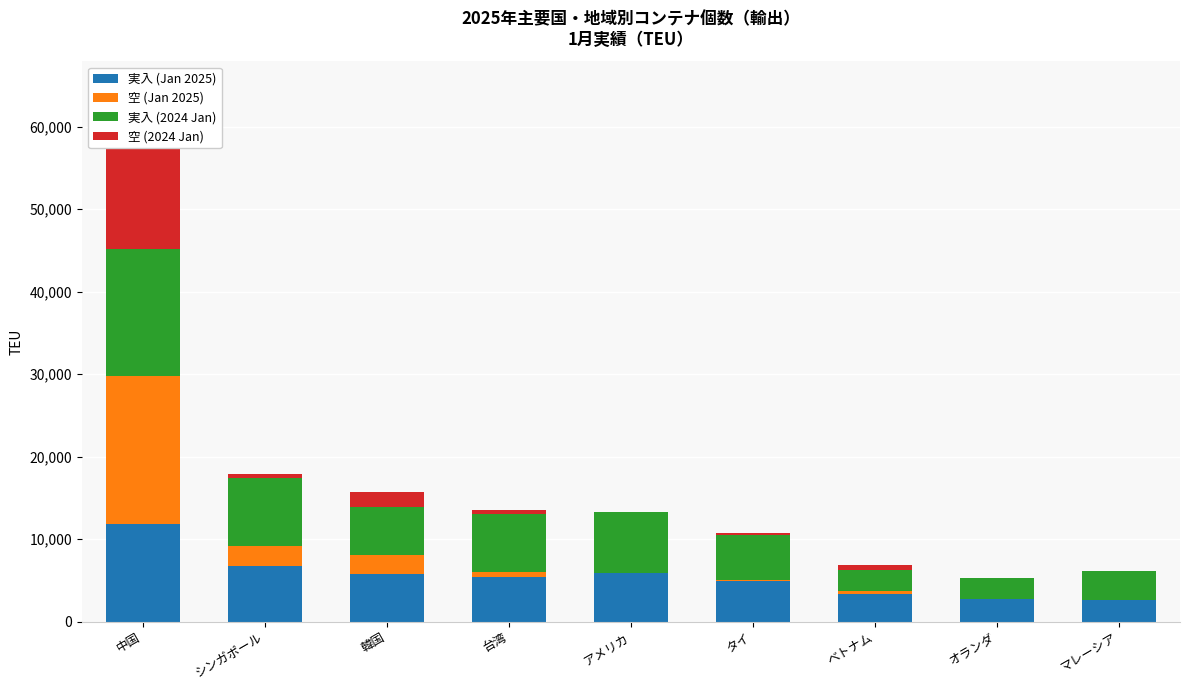

How many data points in 空 (2024 Jan) are above 431?

4